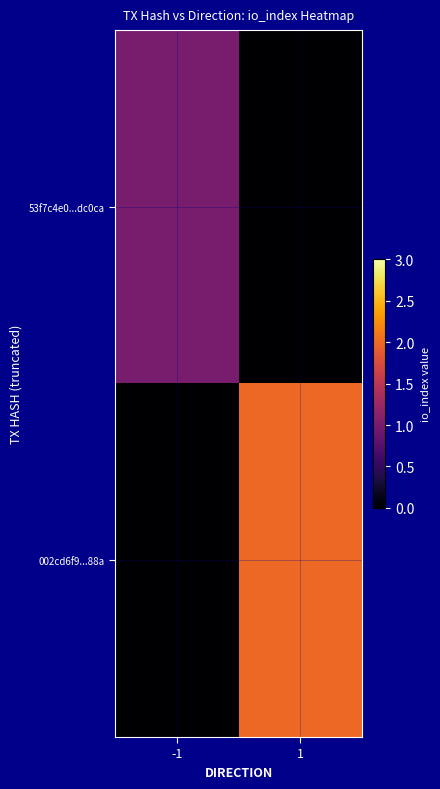

Reading left to right, list all the values displayed in this chart.

53f7c4e0...dc0ca: -1=1	1=0
002cd6f9...88a: -1=0	1=2